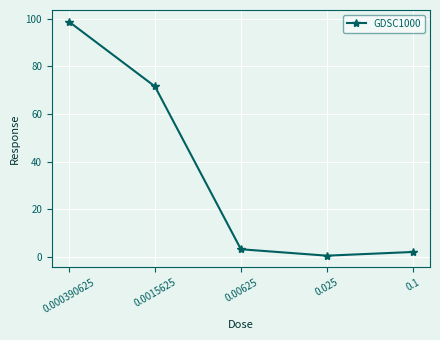

True or false: the data shows 98.8 at 0.000390625.

True